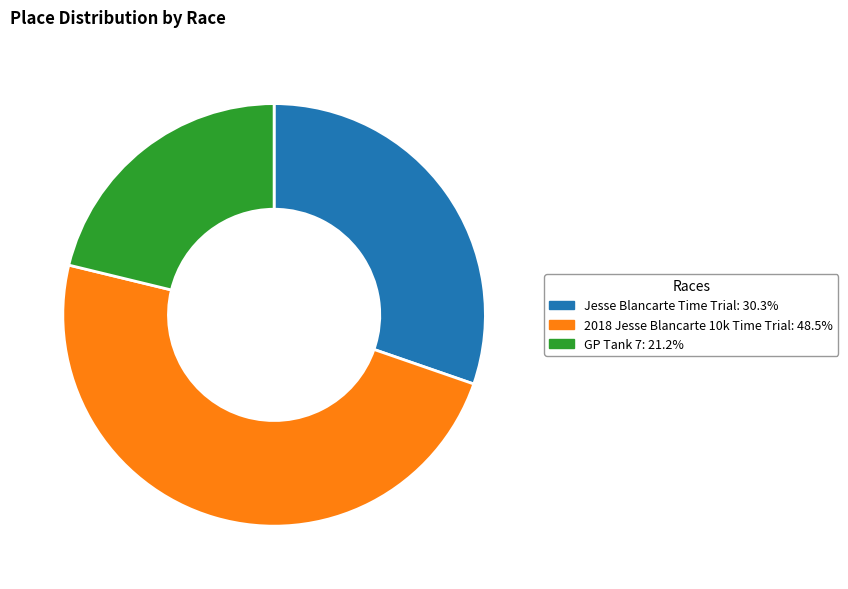

What is the smallest slice in the pie chart?

GP Tank 7